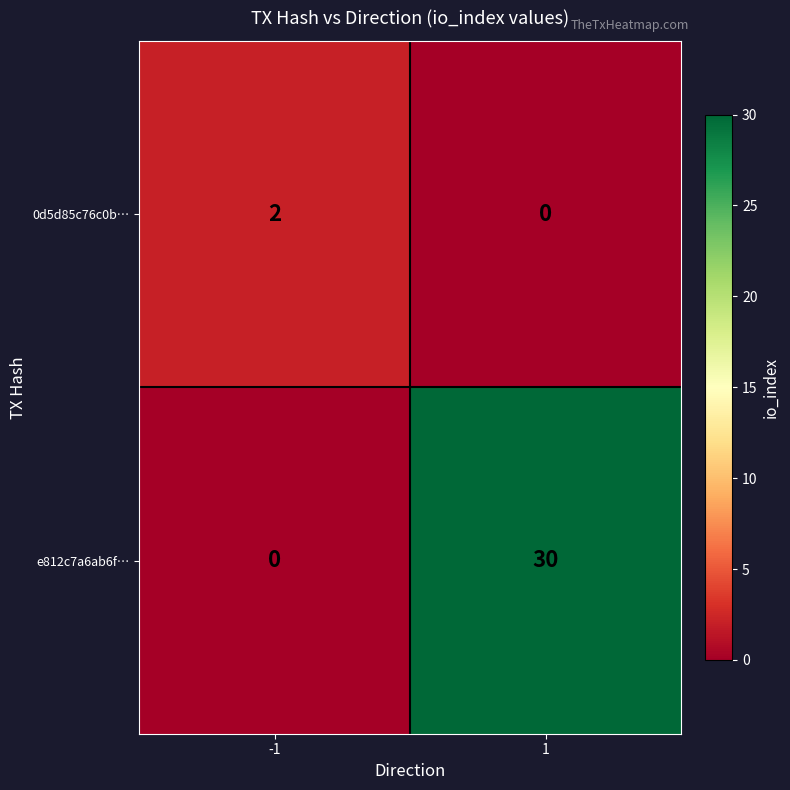

Reading left to right, list all the values displayed in this chart.

0d5d85c76c0b…: -1=2	1=0
e812c7a6ab6f…: -1=0	1=30